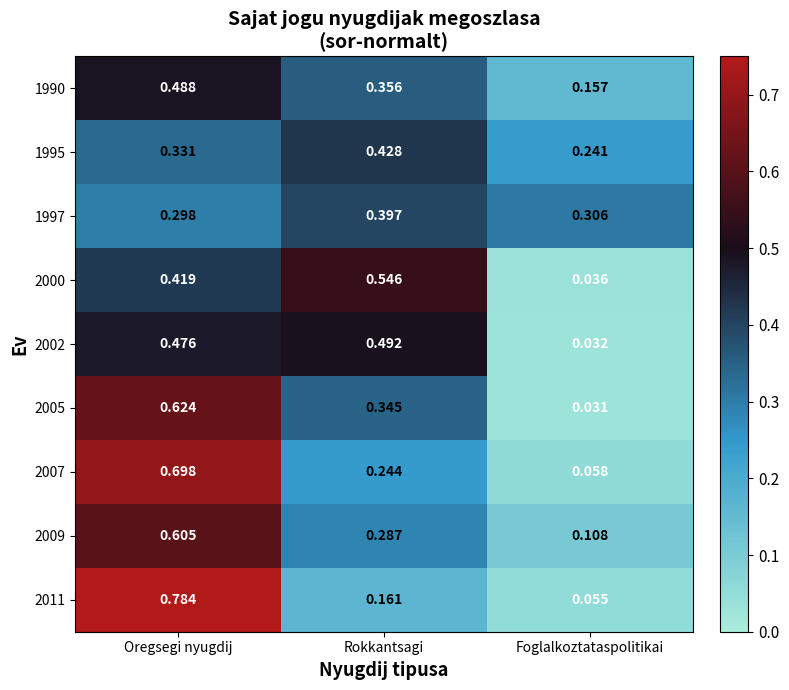

Where is 2005 nearest to the value 0?

Foglalkoztataspolitikai